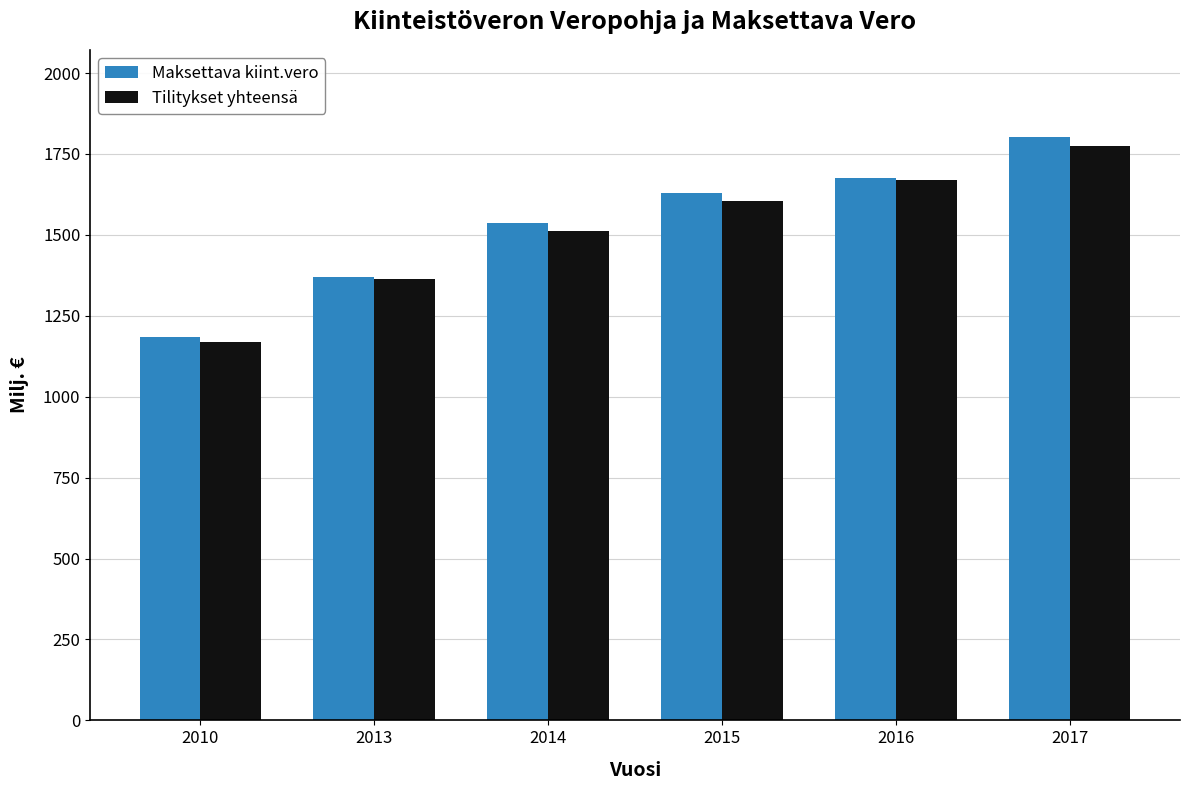

Which series has the largest total across all categories?

Maksettava kiint.vero